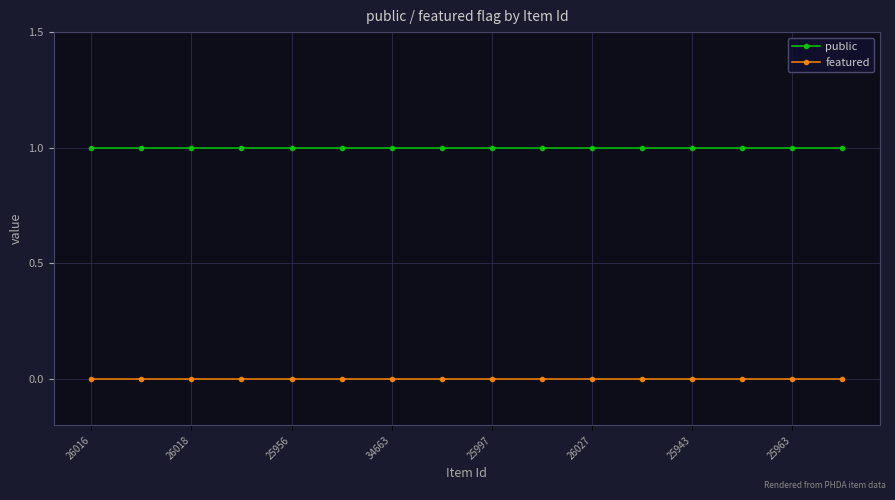

Which series has the largest total across all categories?

public